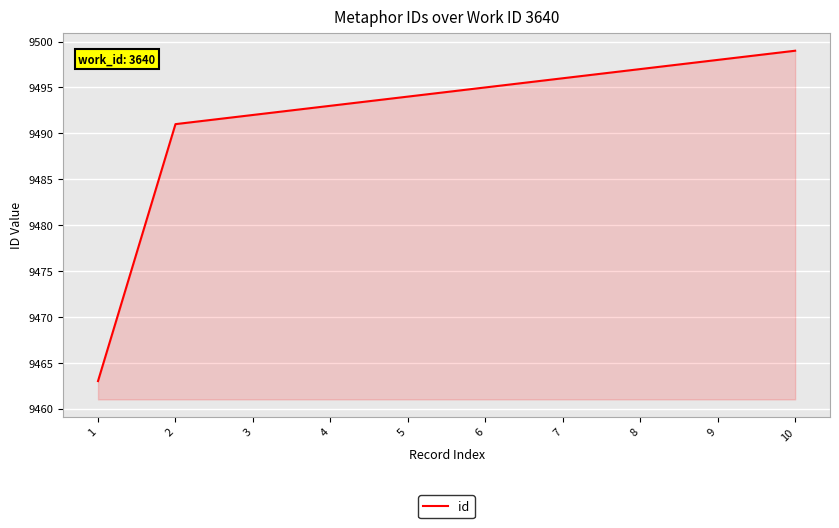

What is the change in value from 3 to 4?

+1